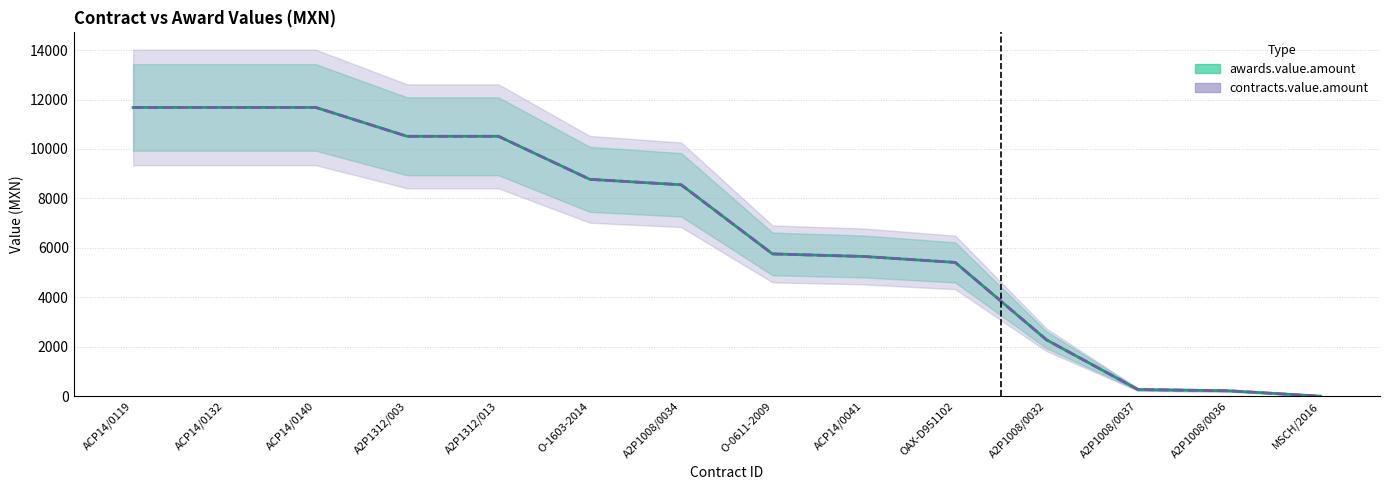

At which label does awards.value.amount first exceed 8552?

ACP14/0119